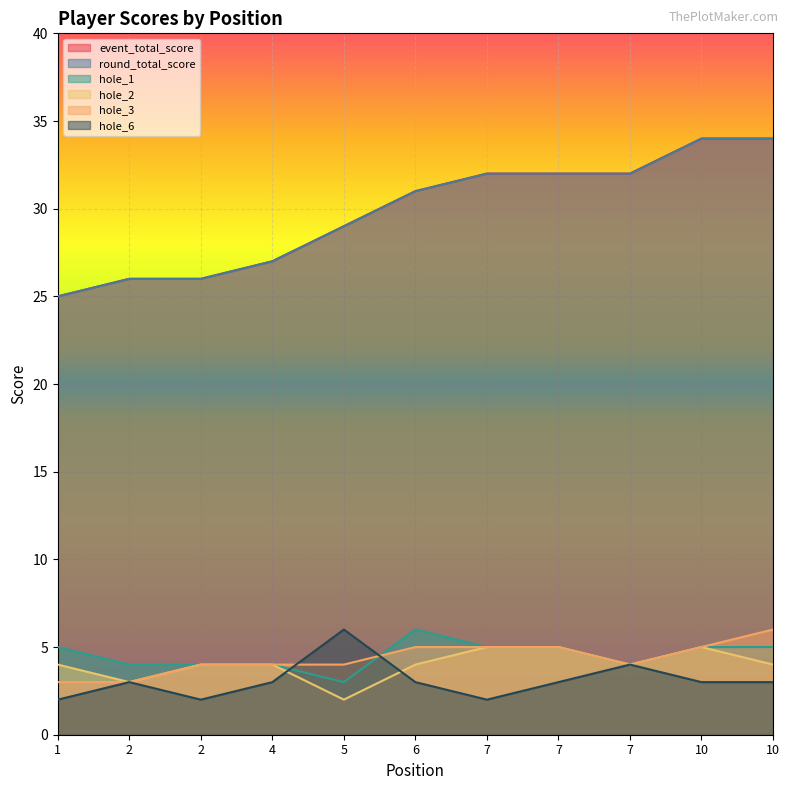

True or false: round_total_score and hole_1 cross at least once.

False